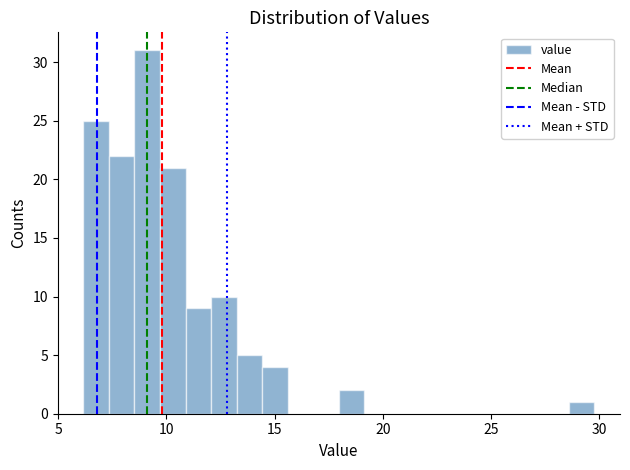

Read against the x-axis, roughly where is the centre of the tallest bar?

9.0